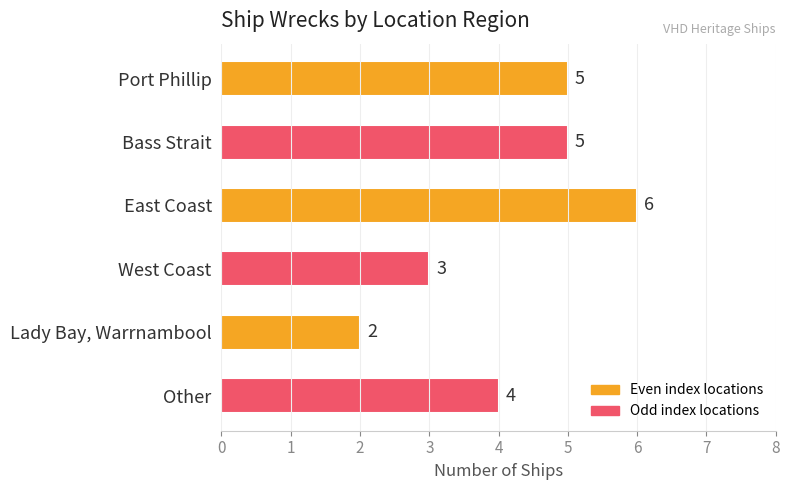

Count the values in the range 3 to 5.

4